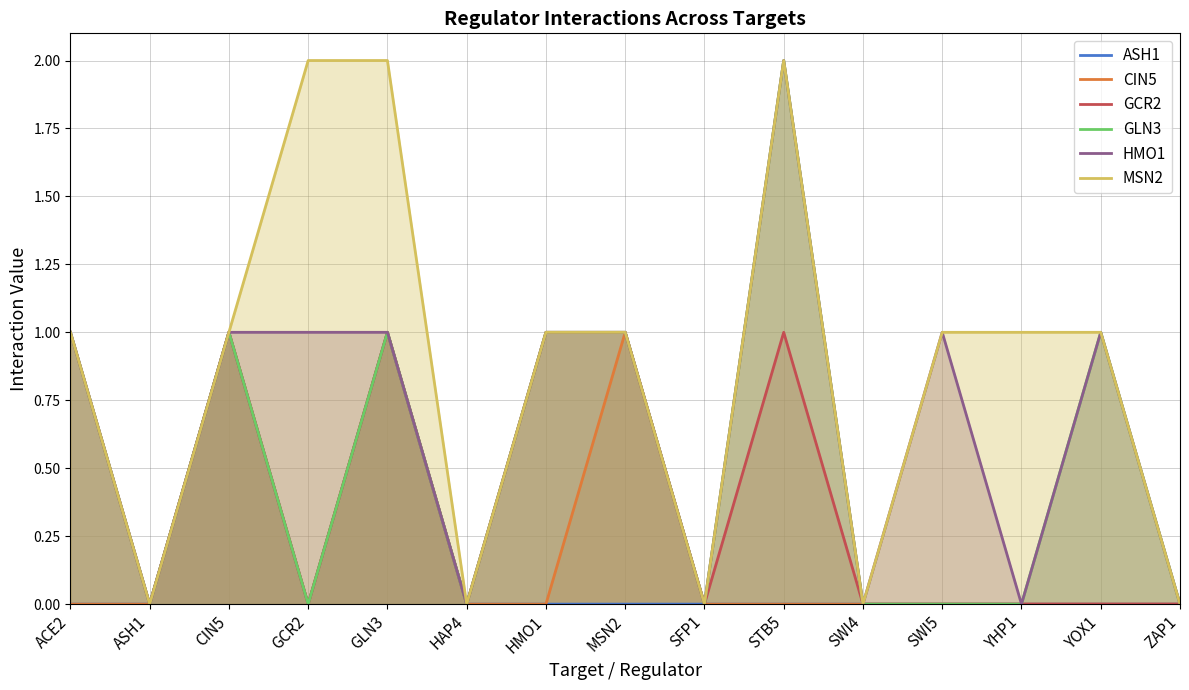

Which category has the lowest value in the ASH1 series?

ACE2